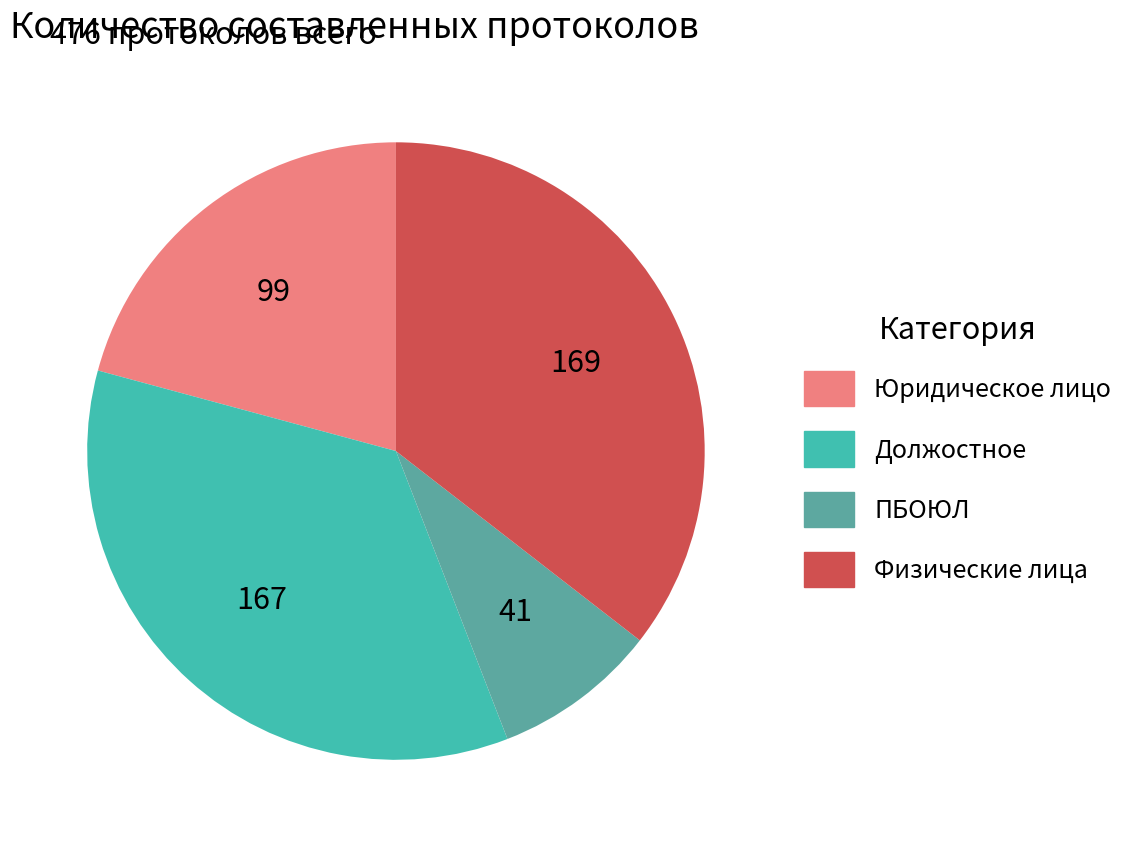

How many slices are in this pie chart?

4